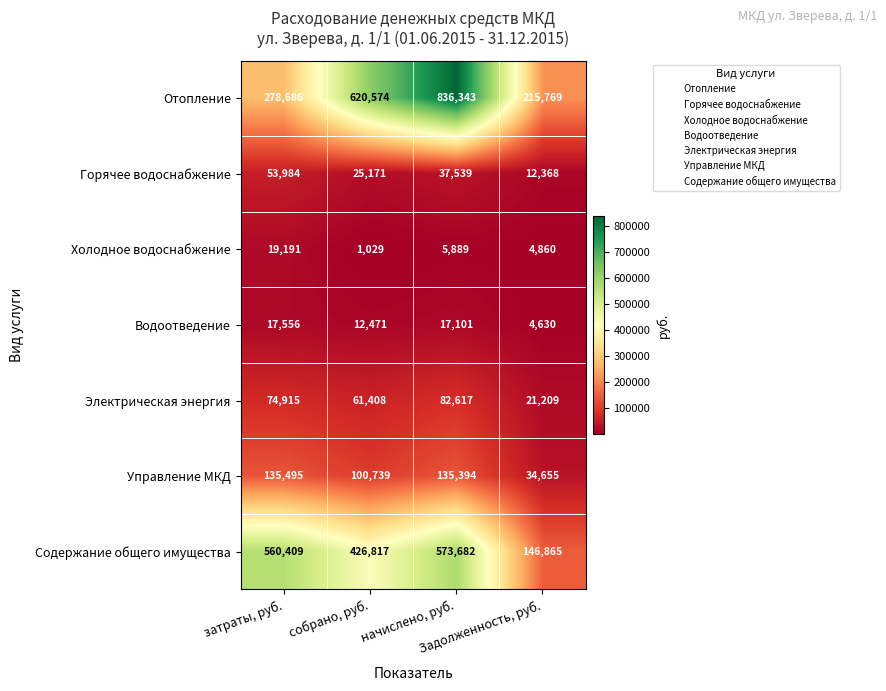

How many series are shown in this chart?

7